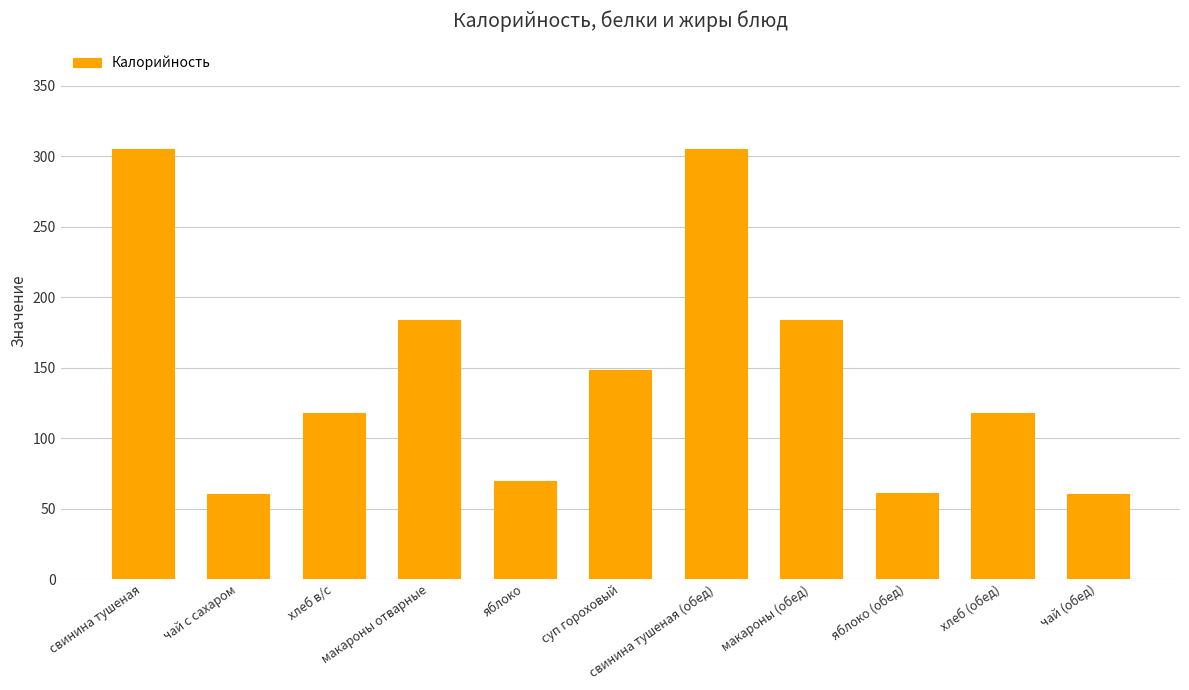

What is the maximum value shown in the chart?

305.0